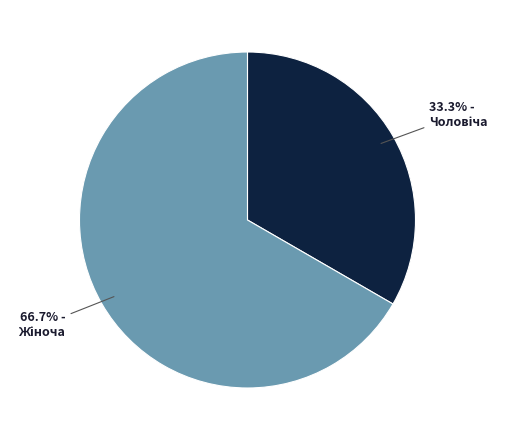

Does any single category account for the majority?

Yes